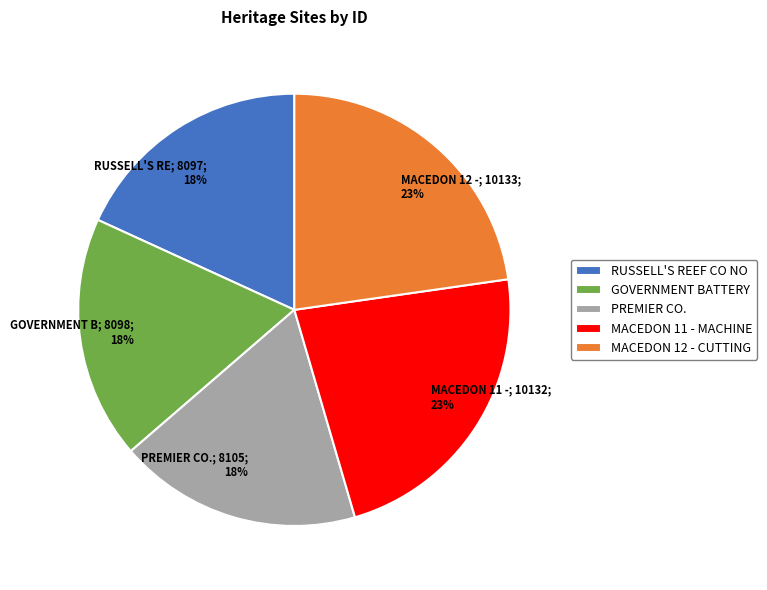

To the nearest percent, what is the difference between the largest and smallest slice percentages?

5%